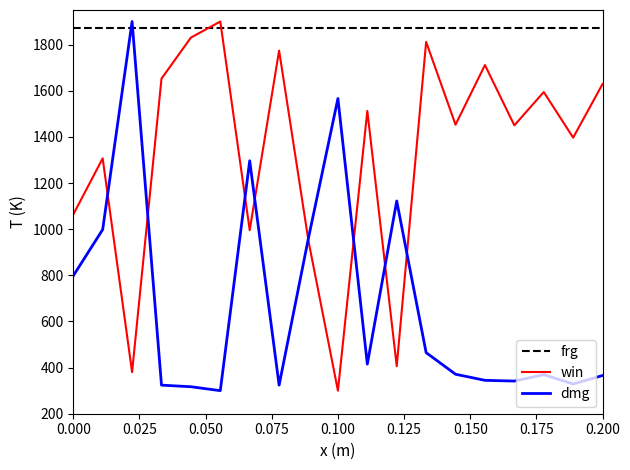

Which series has the largest total across all categories?

frg